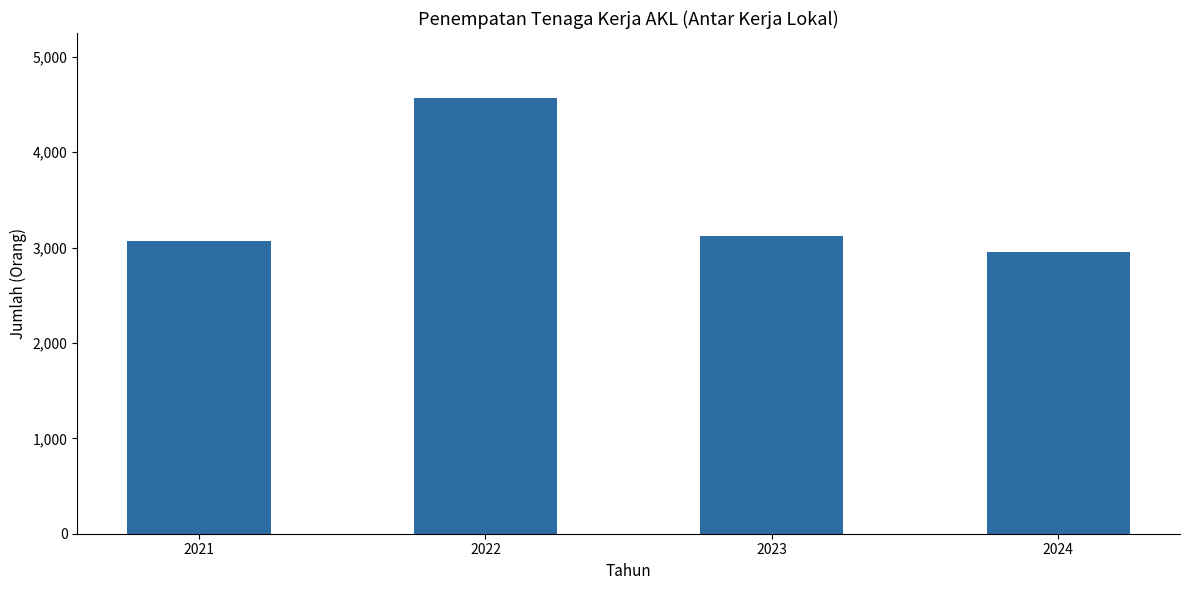

What is the difference between the values at 2023 and 2021?

52